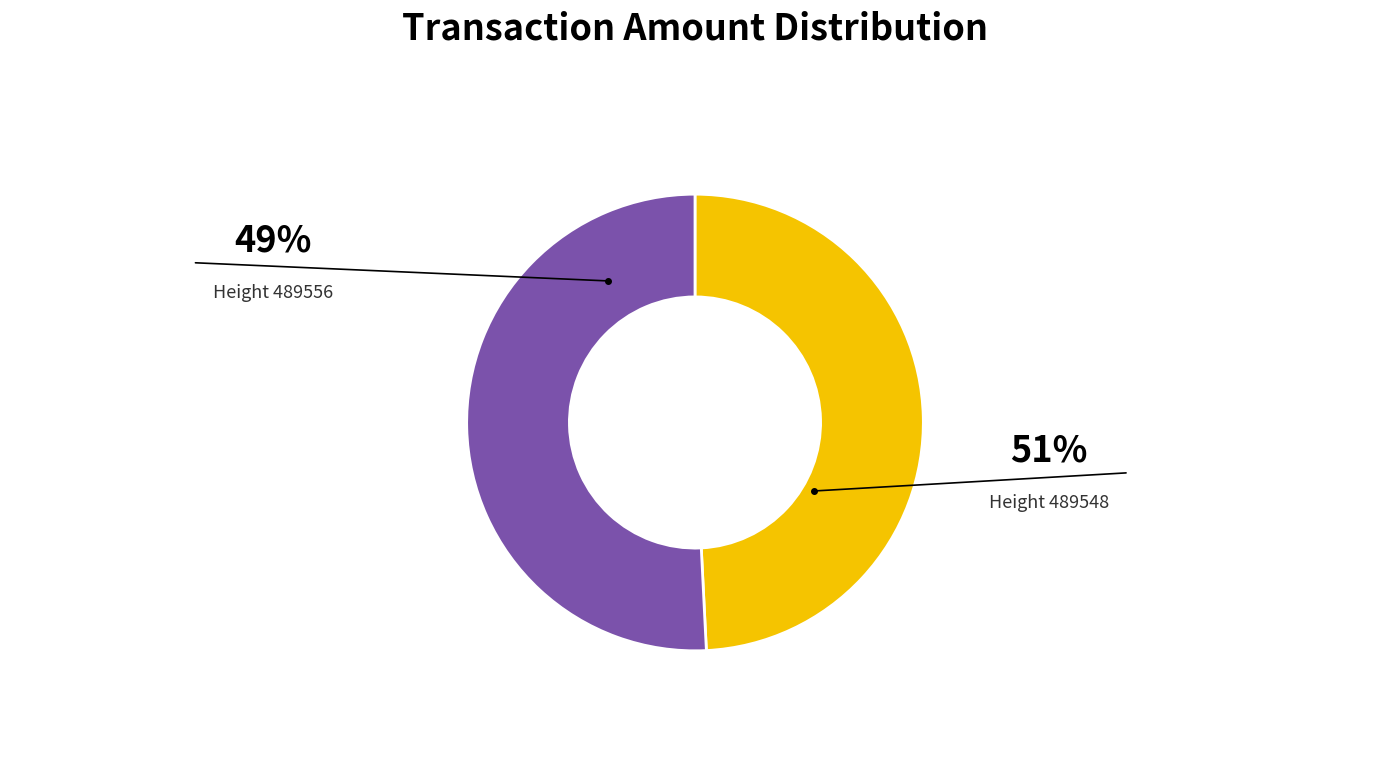

Does any single category account for the majority?

Yes